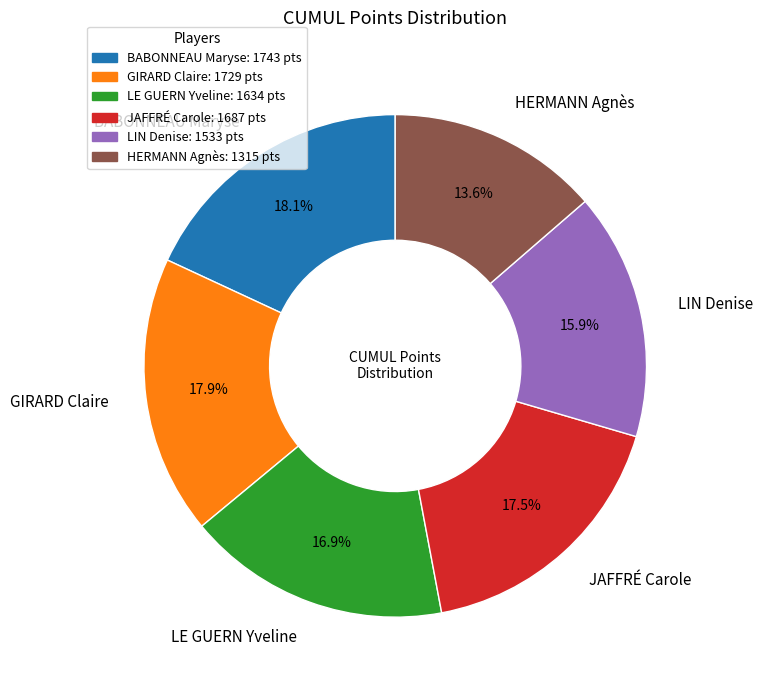

What portion of the pie excludes HERMANN Agnès?

86.4%